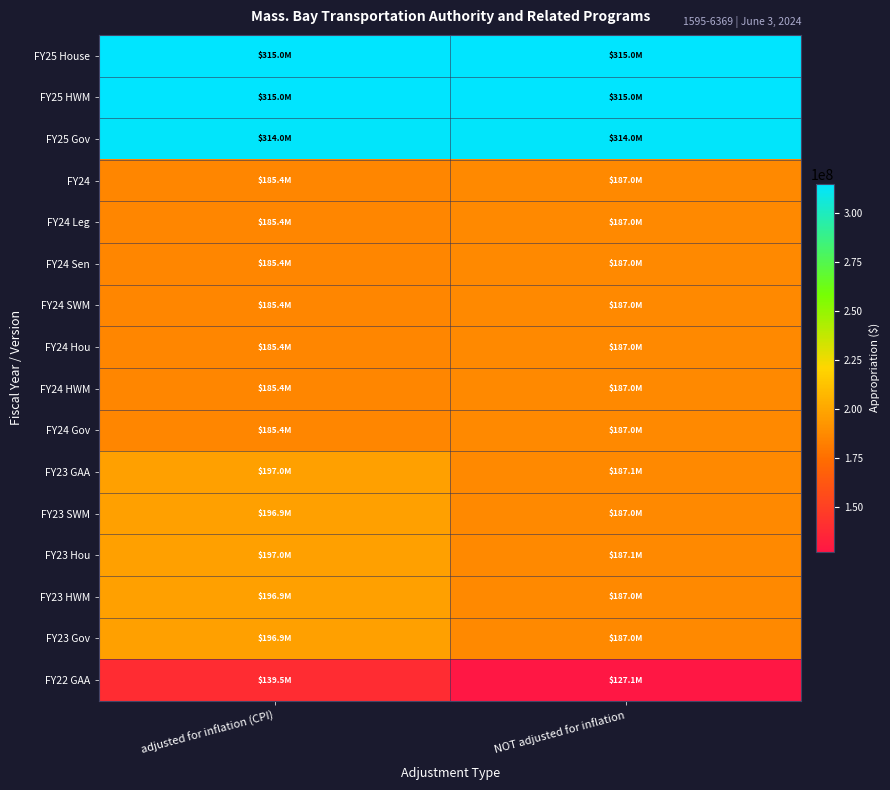

What is the difference between the highest and lowest values at NOT adjusted for inflation?

187855000